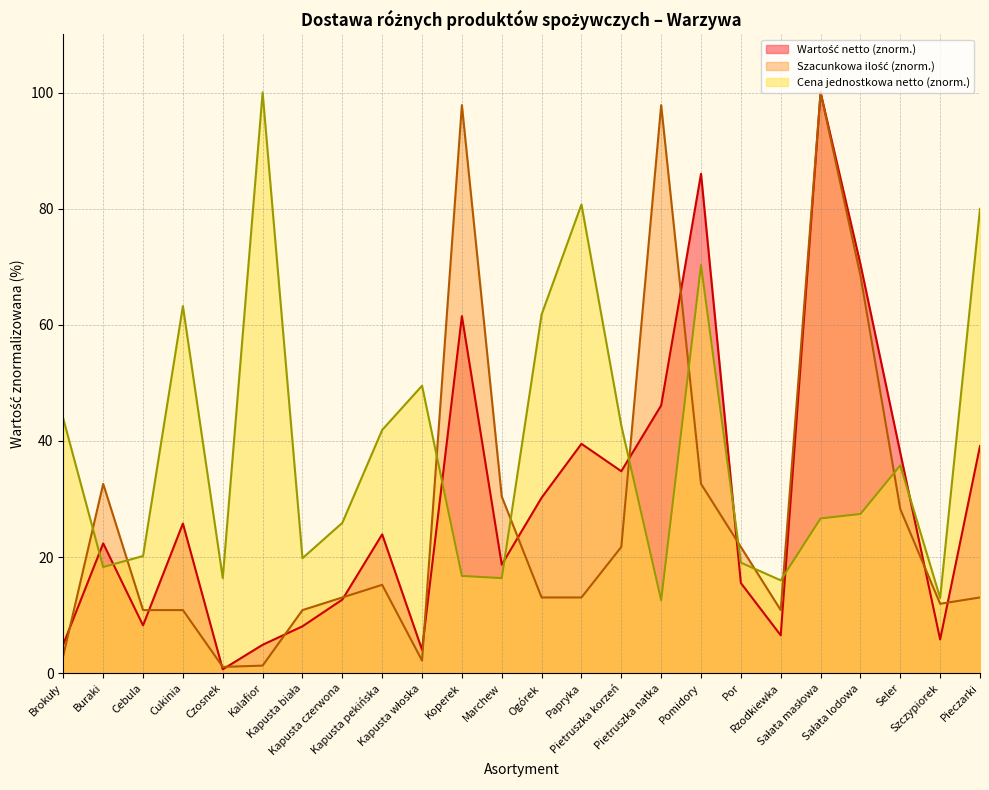

Does the chart have visible grid lines?

Yes